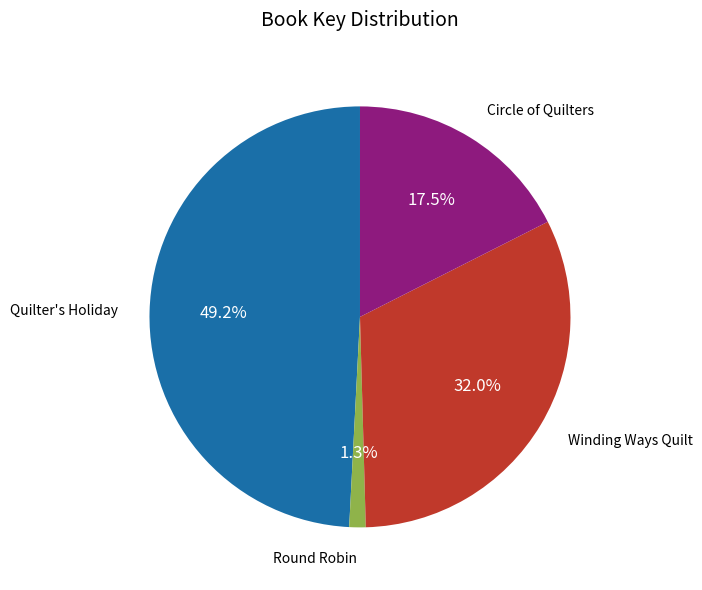

Does any single category account for the majority?

No